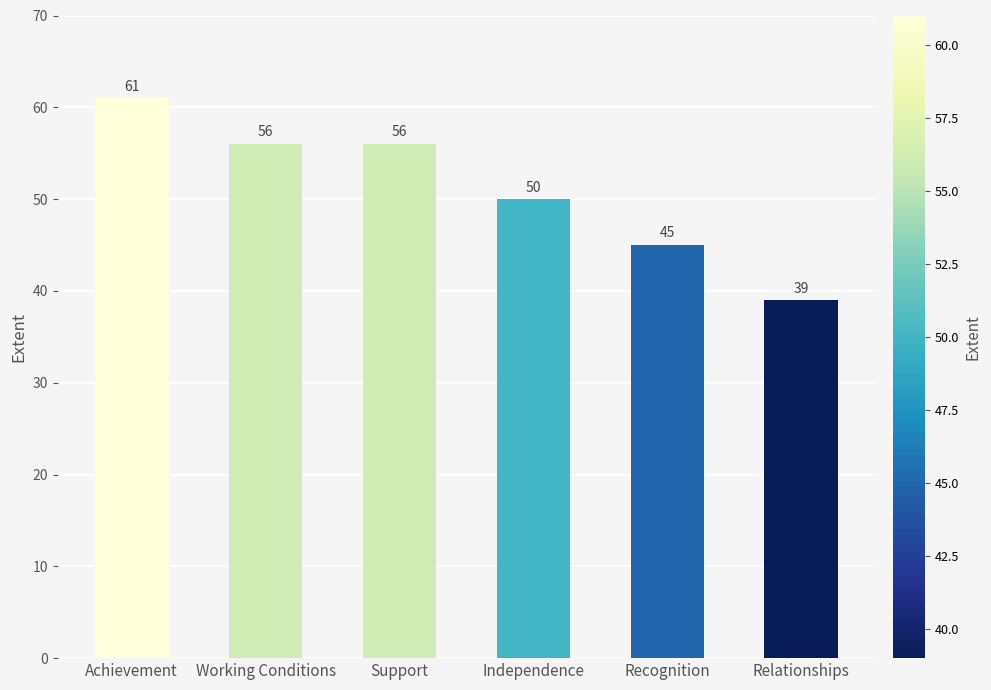

Reading left to right, what are all the values shown in this chart?

61	56	56	50	45	39